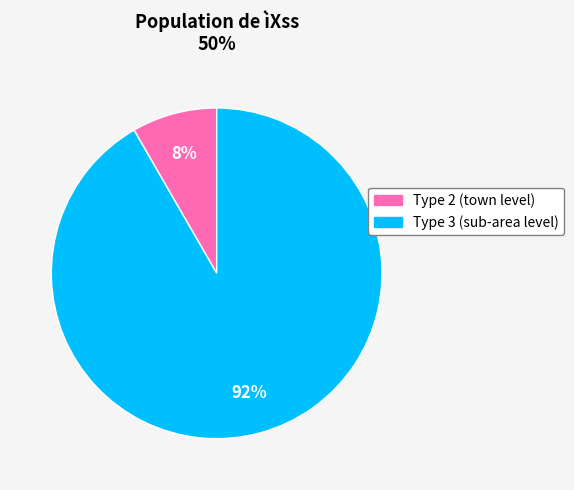

What percentage is the Type 2 (town level) slice, to the nearest percent?

8%